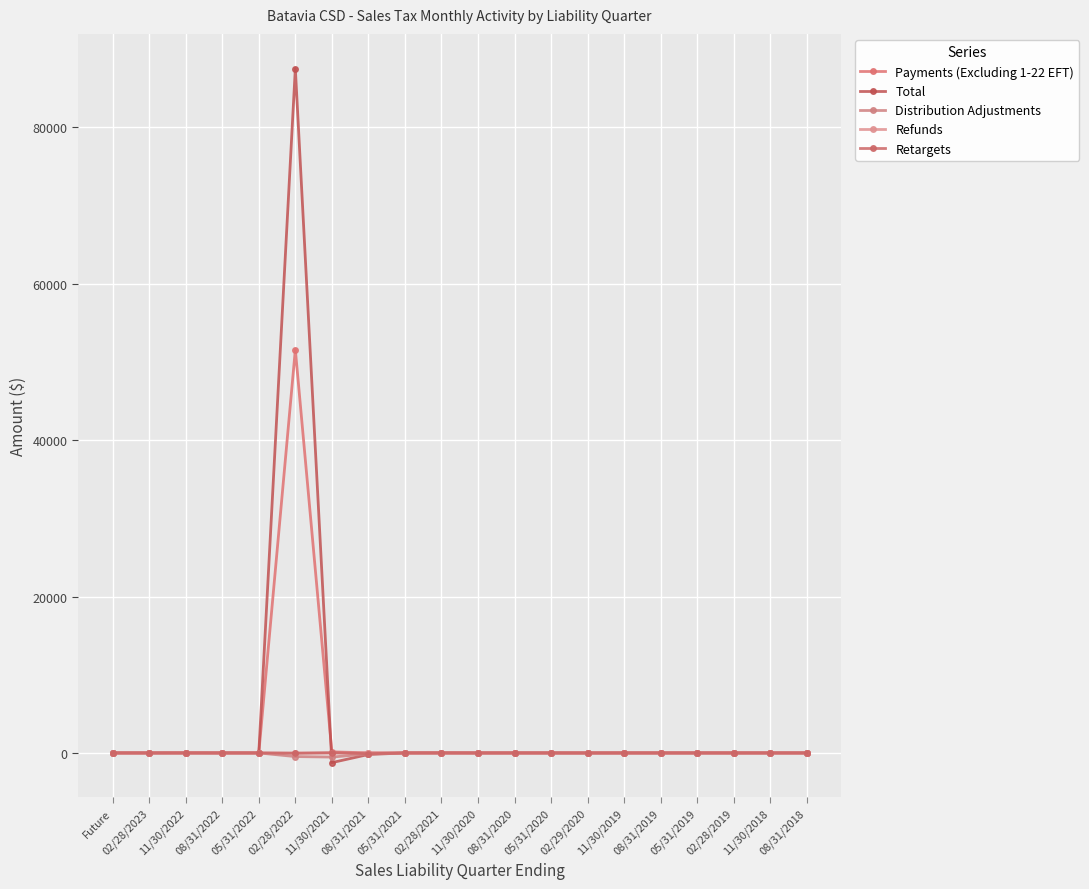

Where does the Retargets series first go above 0?

11/30/2021